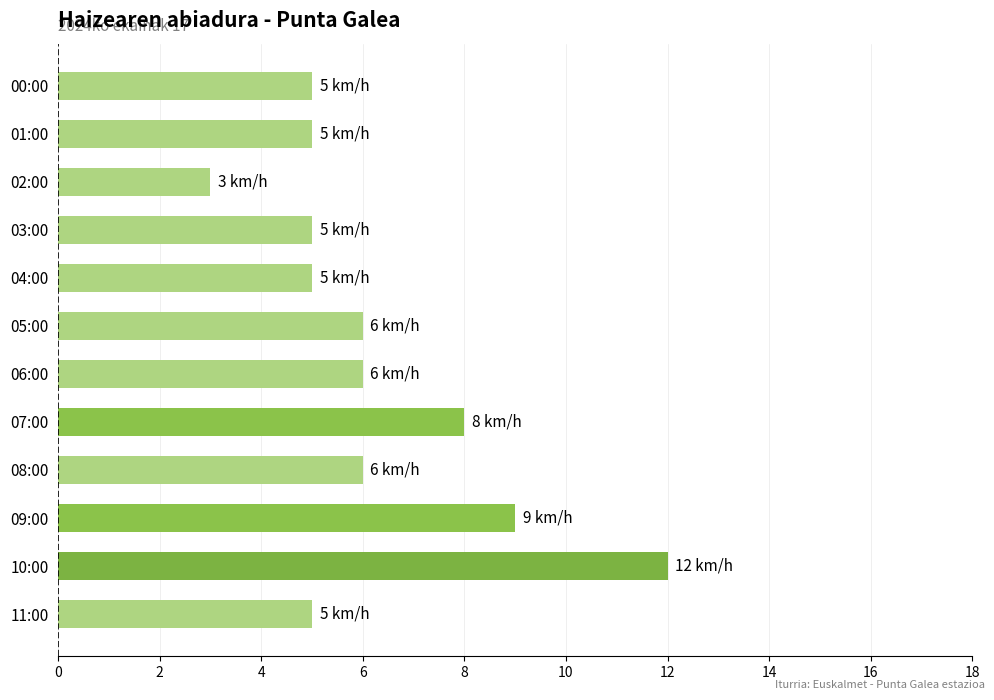

What is the average value?

6